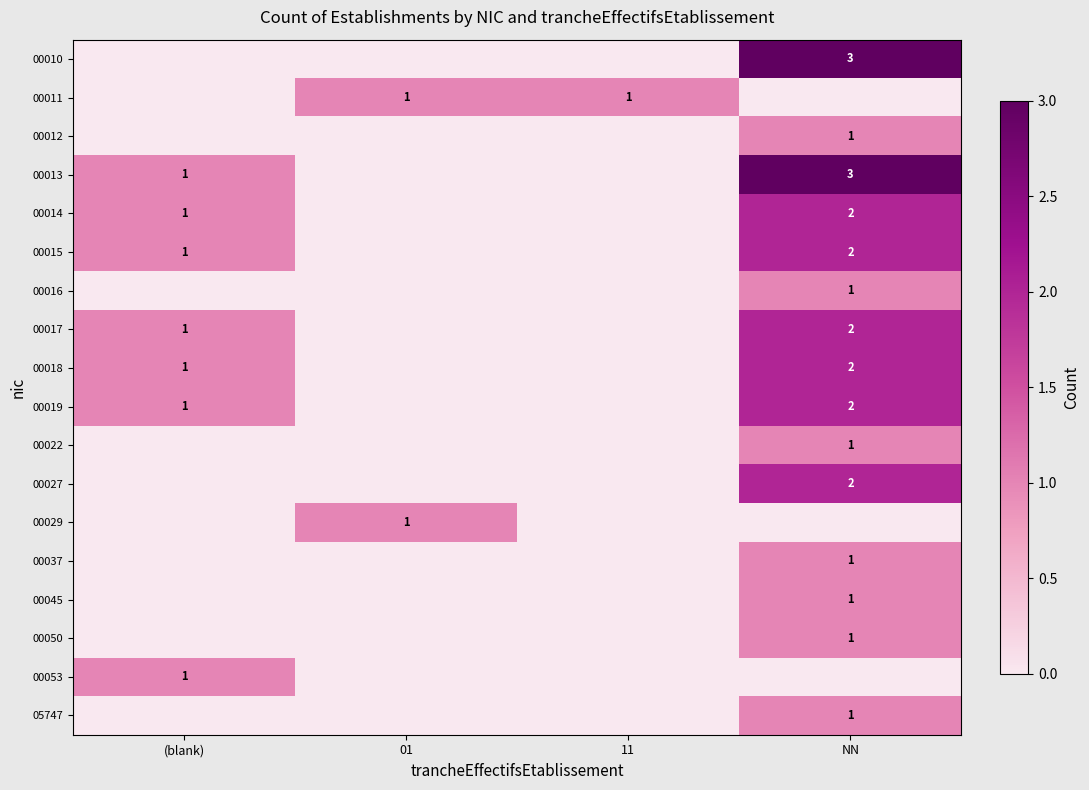

At which category does the chart reach its minimum across all series?

(blank)